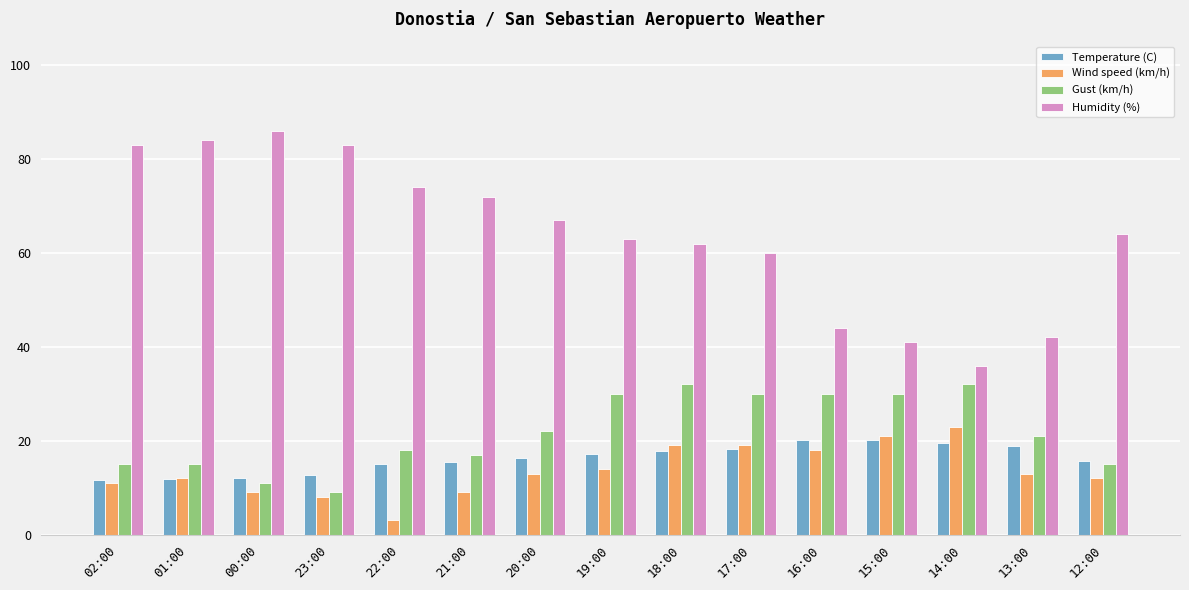

Which category has the lowest value in the Humidity (%) series?

14:00